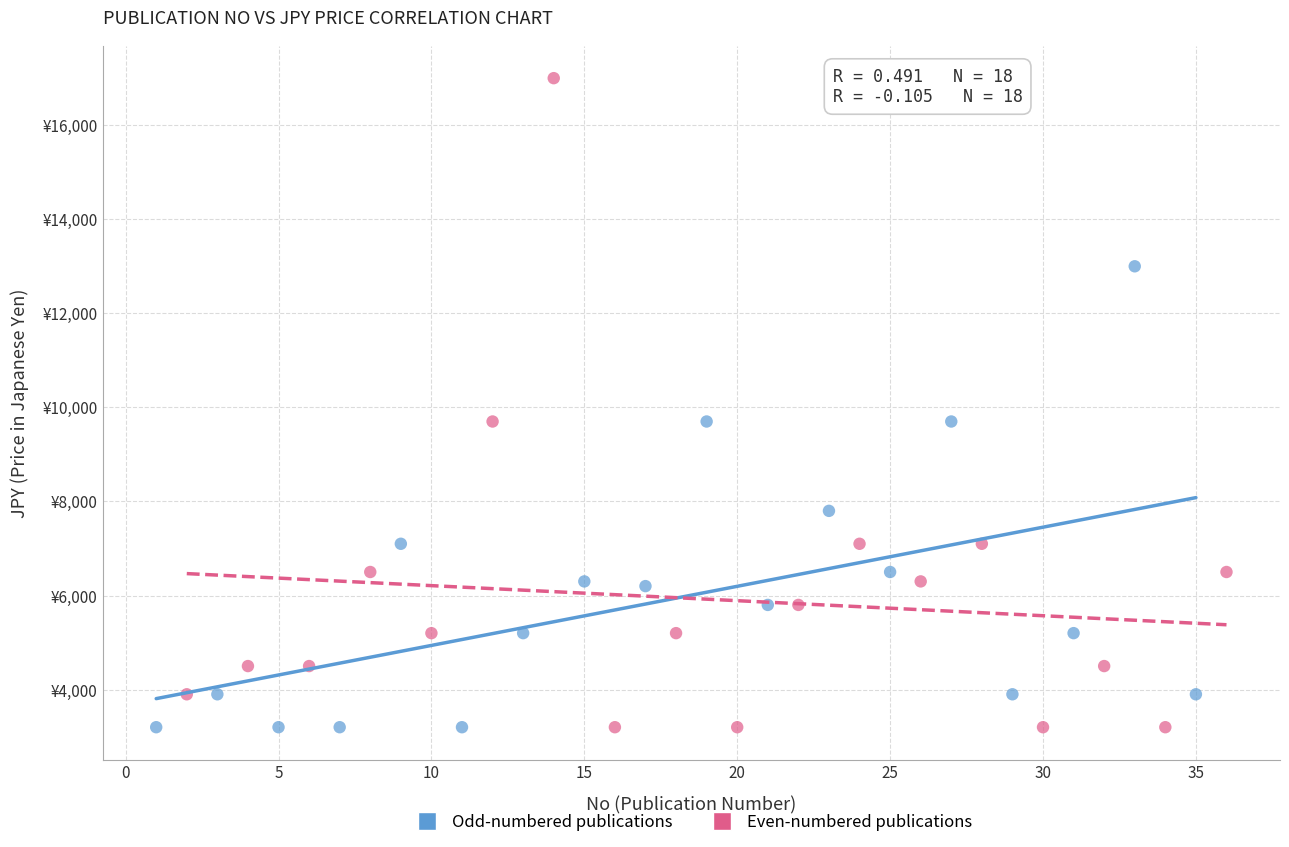

Which series has the widest spread of Y values?

Even-numbered publications